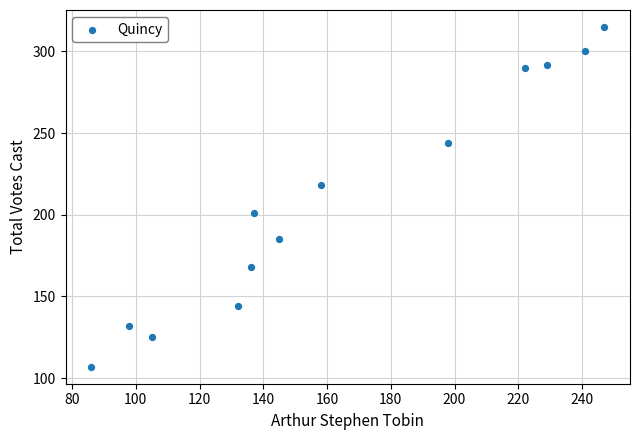

What is the range of X values (max minus min)?

161